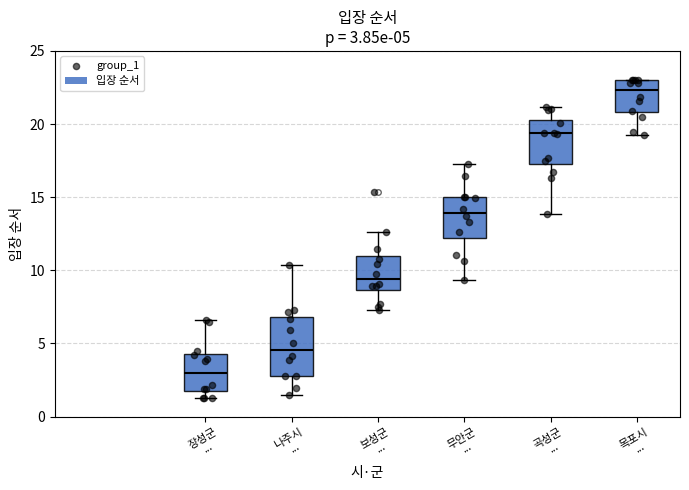

Which box has the highest median line?

목포시 ...